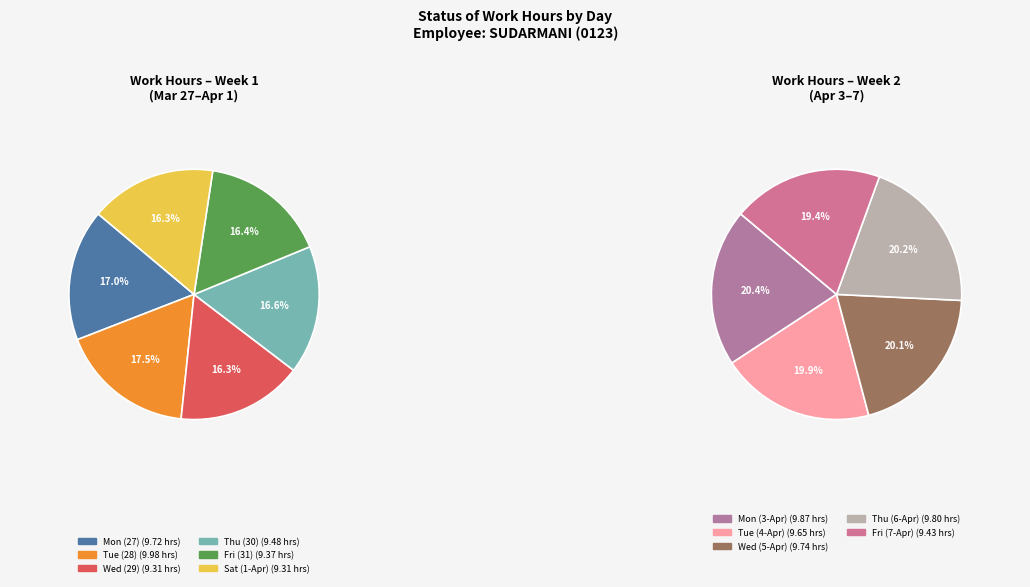

The Tue_2 slice represents 1% of the pie. True or false?

False